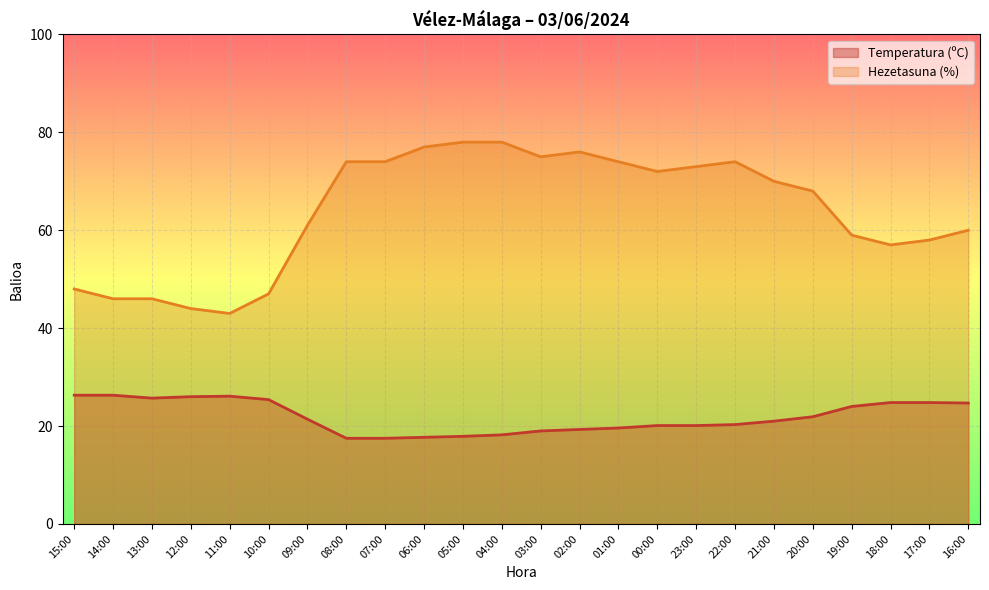

What value does the Temperatura (ºC) series have at 02:00?

19.3